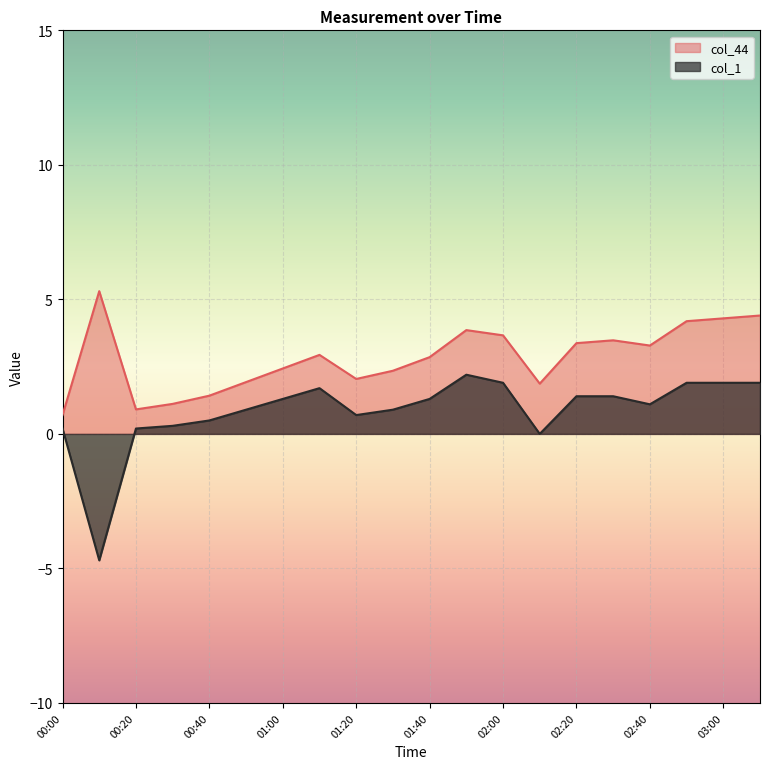

Which series has the largest total across all categories?

col_44